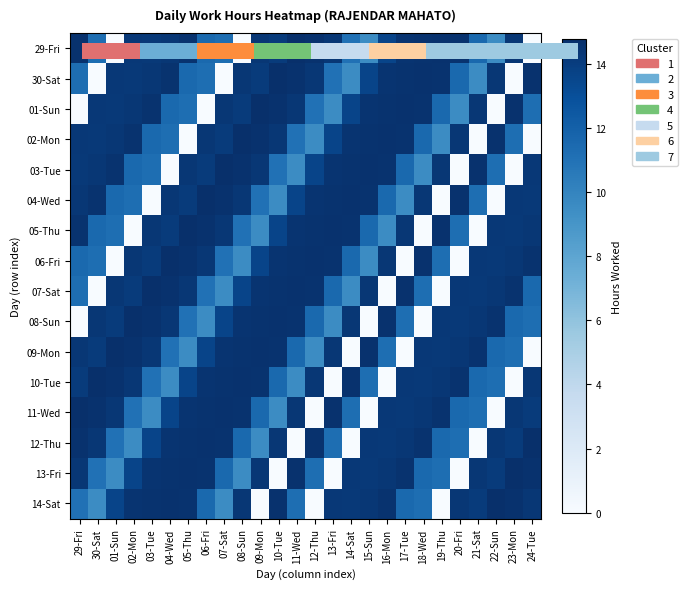

The value of 29-Fri at 10-Tue is 6.2. True or false?

False